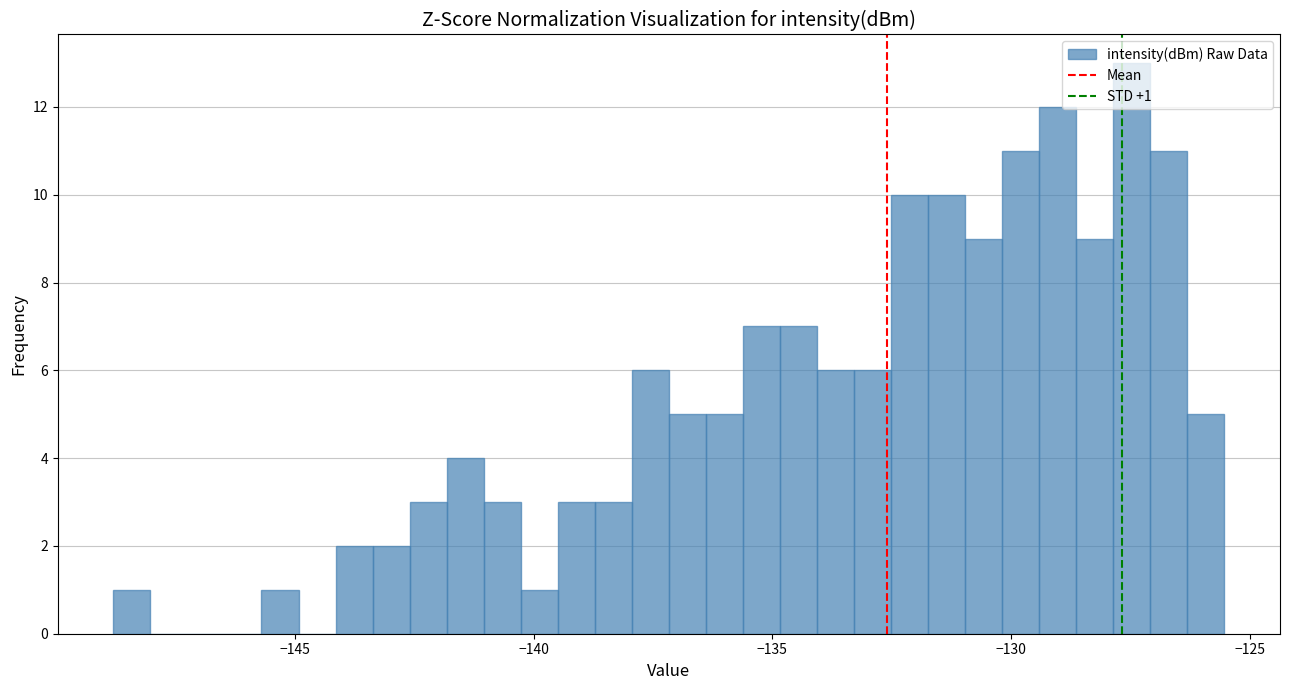

Read against the x-axis, roughly where is the centre of the tallest bar?

-127.5